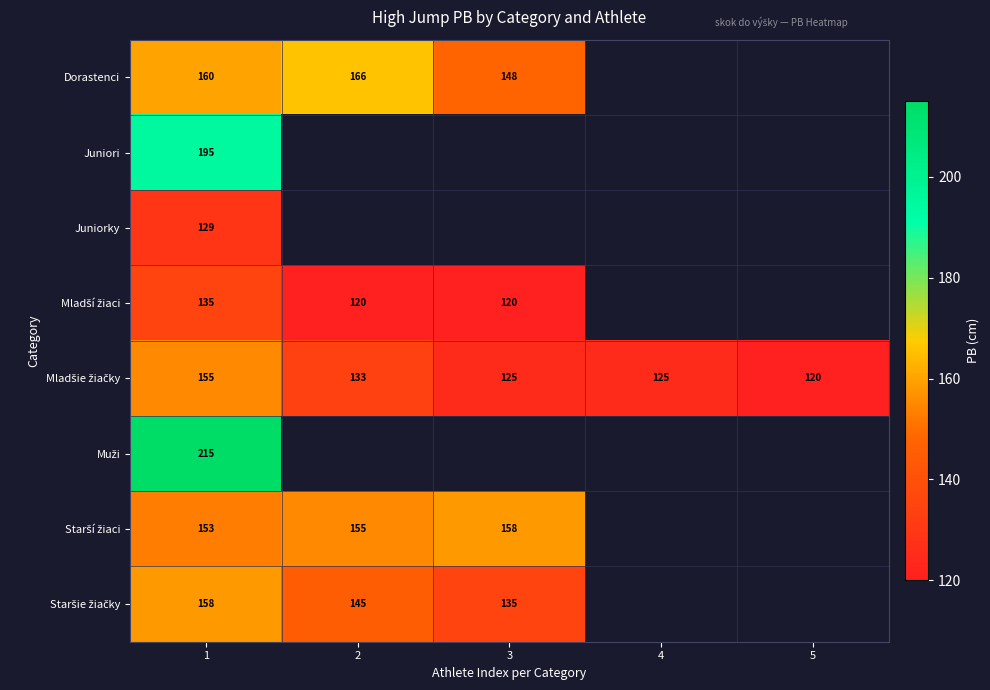

At which category is the sum across all series the highest?

1